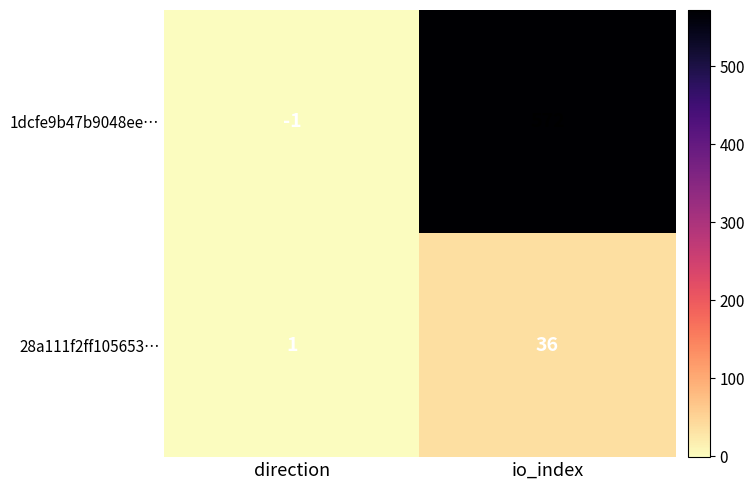

Read the 1dcfe9b47b9048ee… value at io_index, to the nearest 10.

570